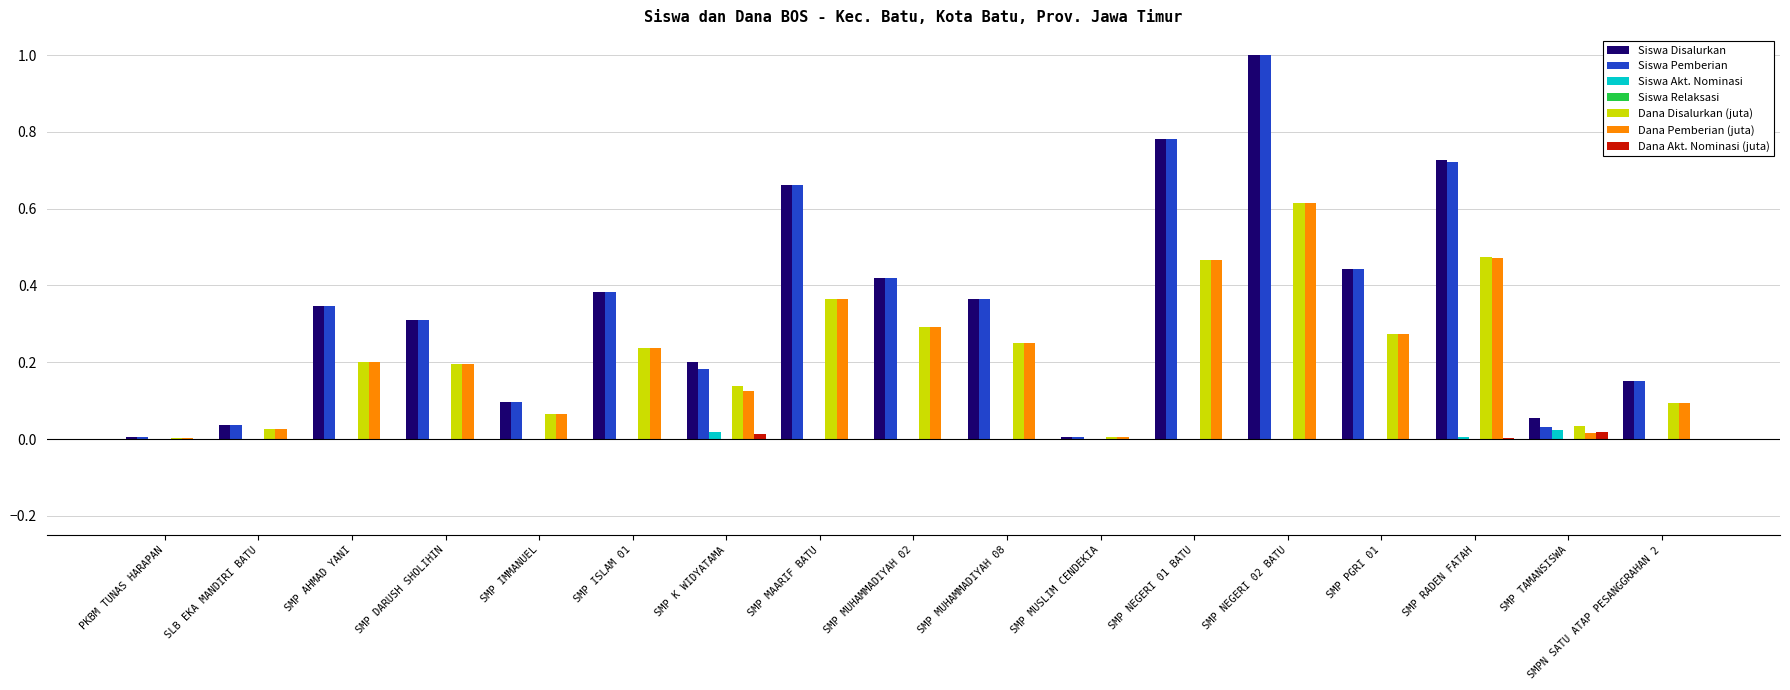

What is the sum of all Siswa Disalurkan values?

6.0